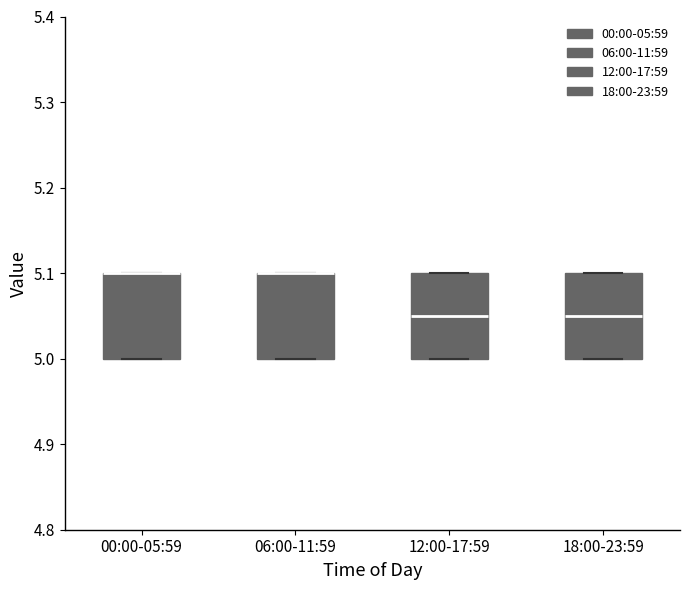

Reading left to right, read every box against the y-axis: the position of its median line, the range the box covers, and the ends of its whiskers. The values are not printed on the chart, so give them approximately, as read against the axis.

00:00-05:59: median 5.10 (drawn on the box's upper edge), box 5.00 to 5.10, whiskers 5.00 to 5.10
06:00-11:59: median 5.10 (drawn on the box's upper edge), box 5.00 to 5.10, whiskers 5.00 to 5.10
12:00-17:59: median 5.05, box 5.00 to 5.10, whiskers 5.00 to 5.10
18:00-23:59: median 5.05, box 5.00 to 5.10, whiskers 5.00 to 5.10